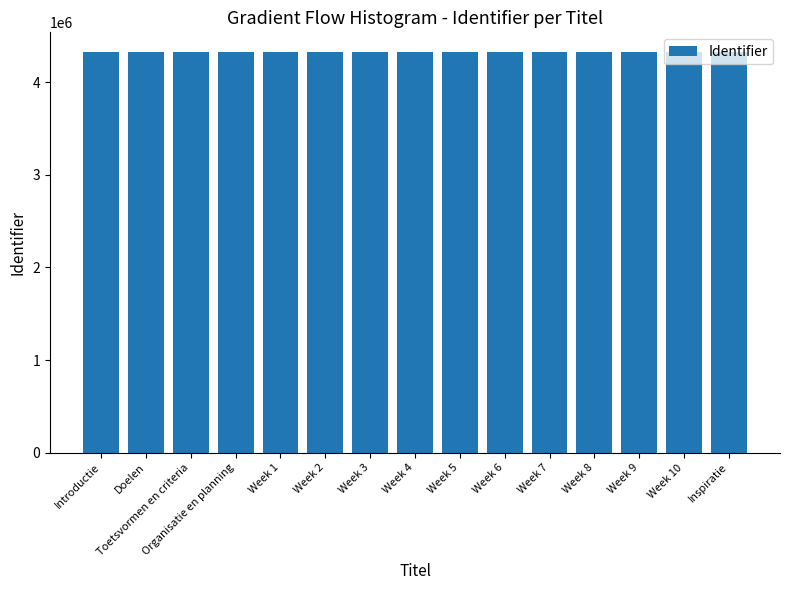

What is the smallest value displayed?

4320026